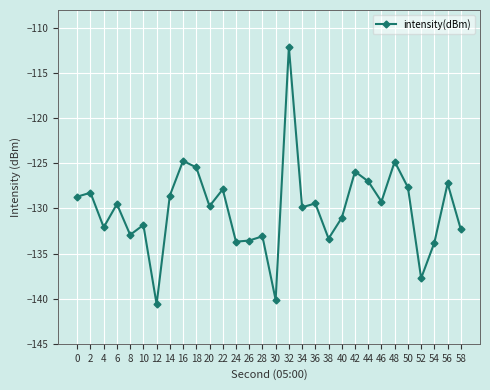

Where is the first local maximum?

2